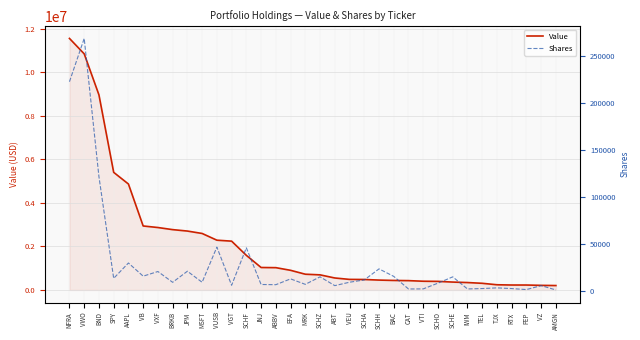

What is the smallest value displayed?

838